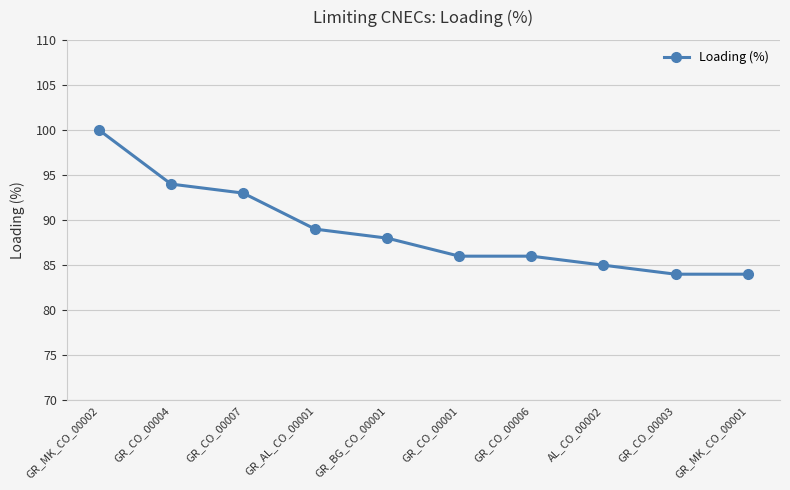

True or false: the data shows 93 at GR_CO_00007.

True